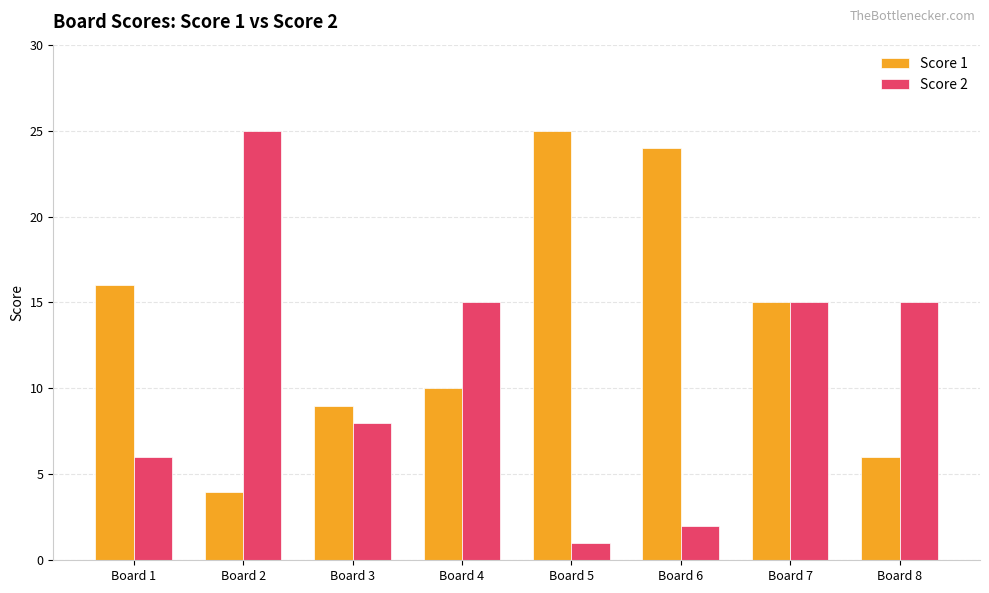

Which series has the largest range (max minus min)?

Score 2